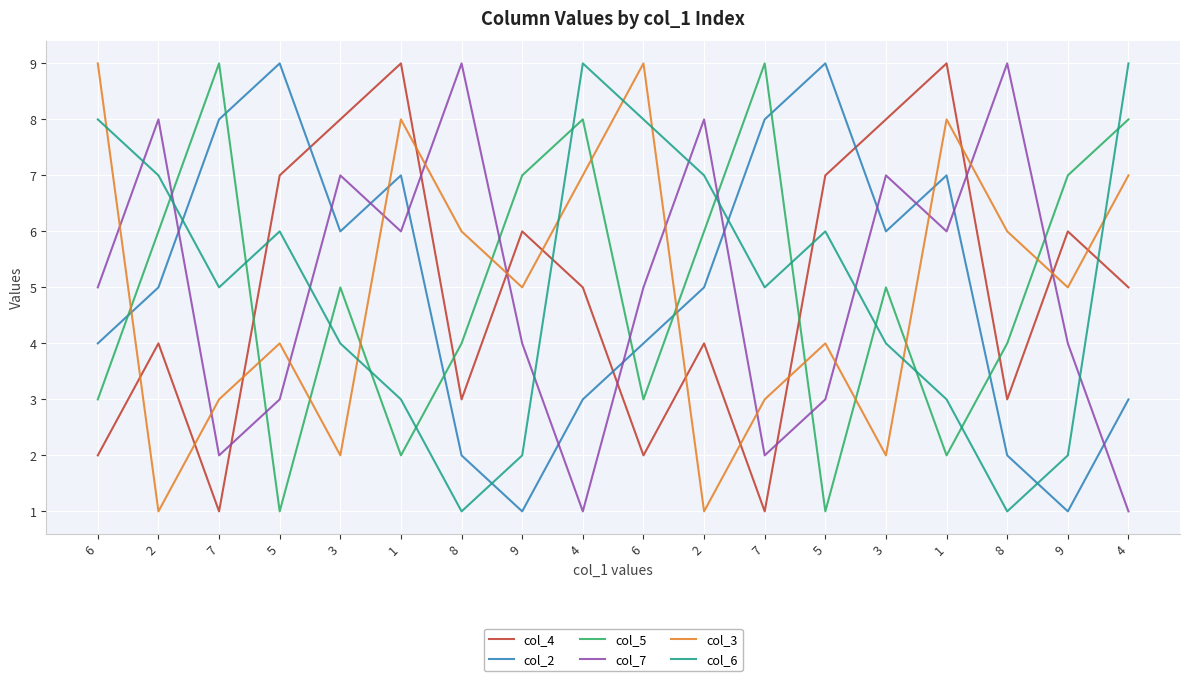

How many interior local valleys does the col_4 series have?

5